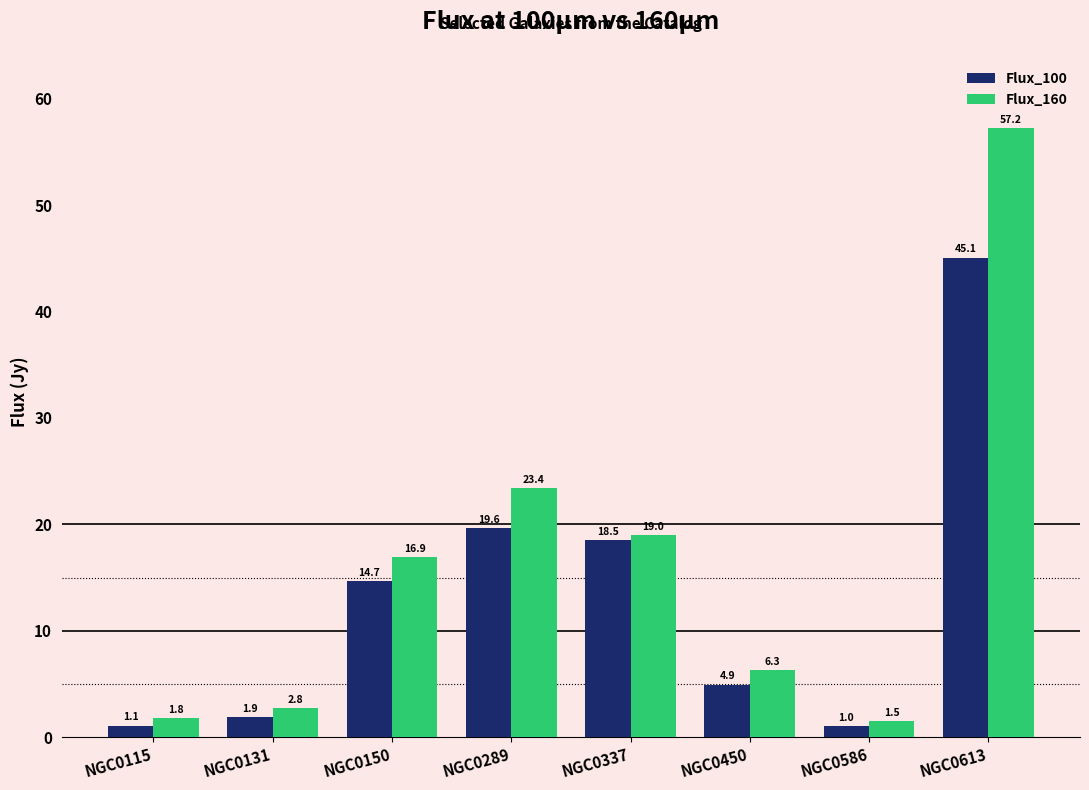

The Flux_160 series shows 86.5 at NGC0613. True or false?

False